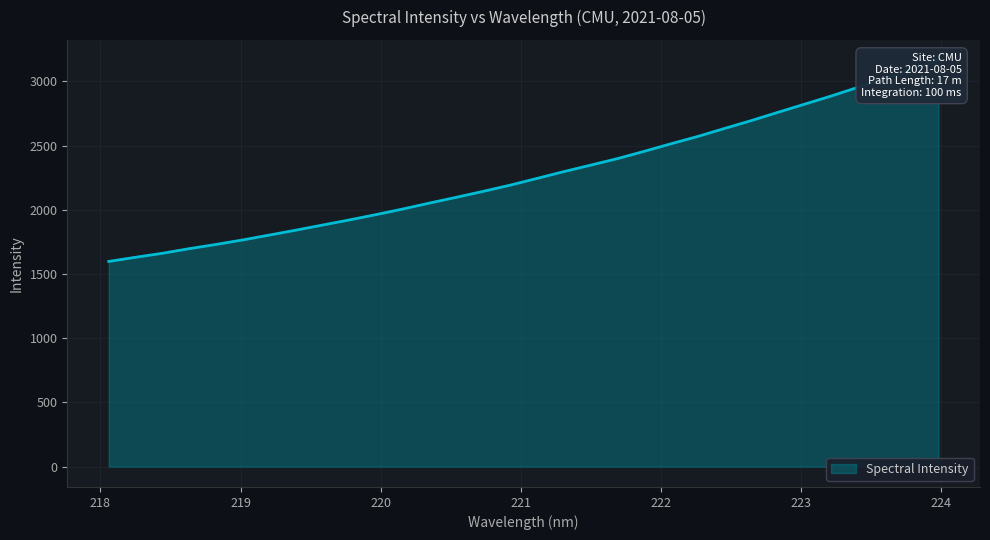

The value at 218.6332 is 1697.4. True or false?

True